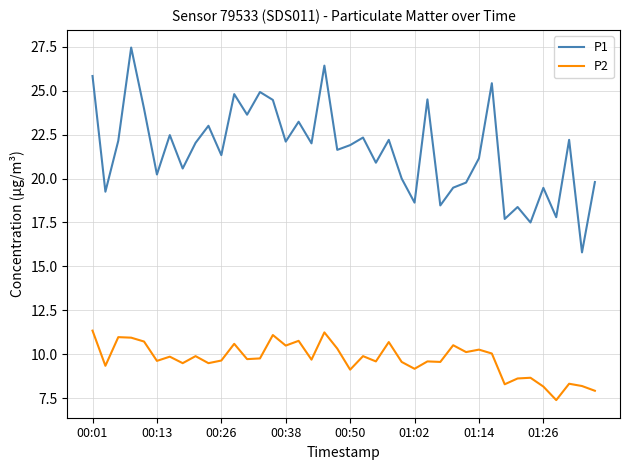

Which series has the largest total across all categories?

P1